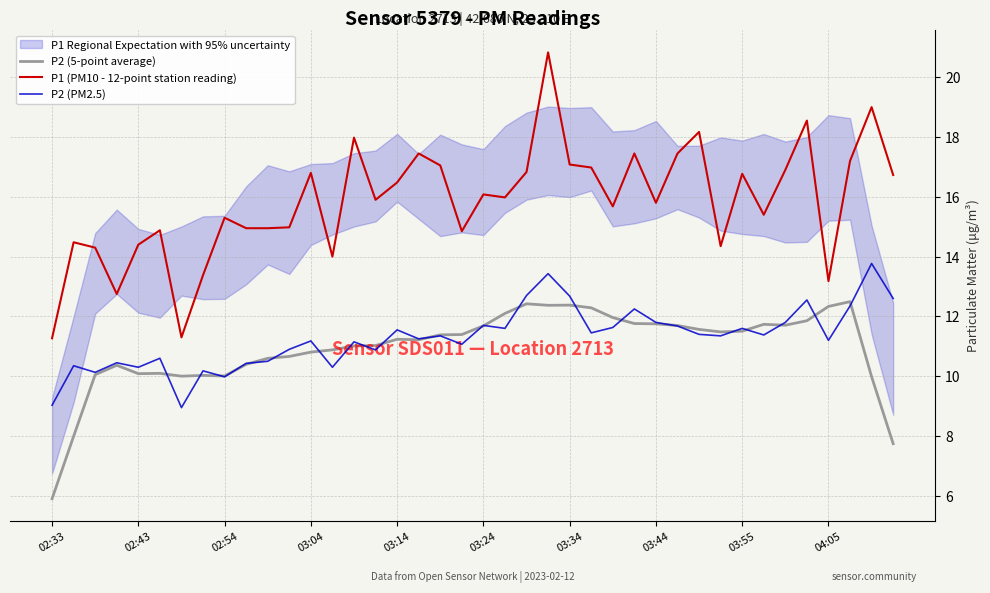

Is it true that P1 (PM10 - 12-point station reading) equals 13.2 at 04:05?

True